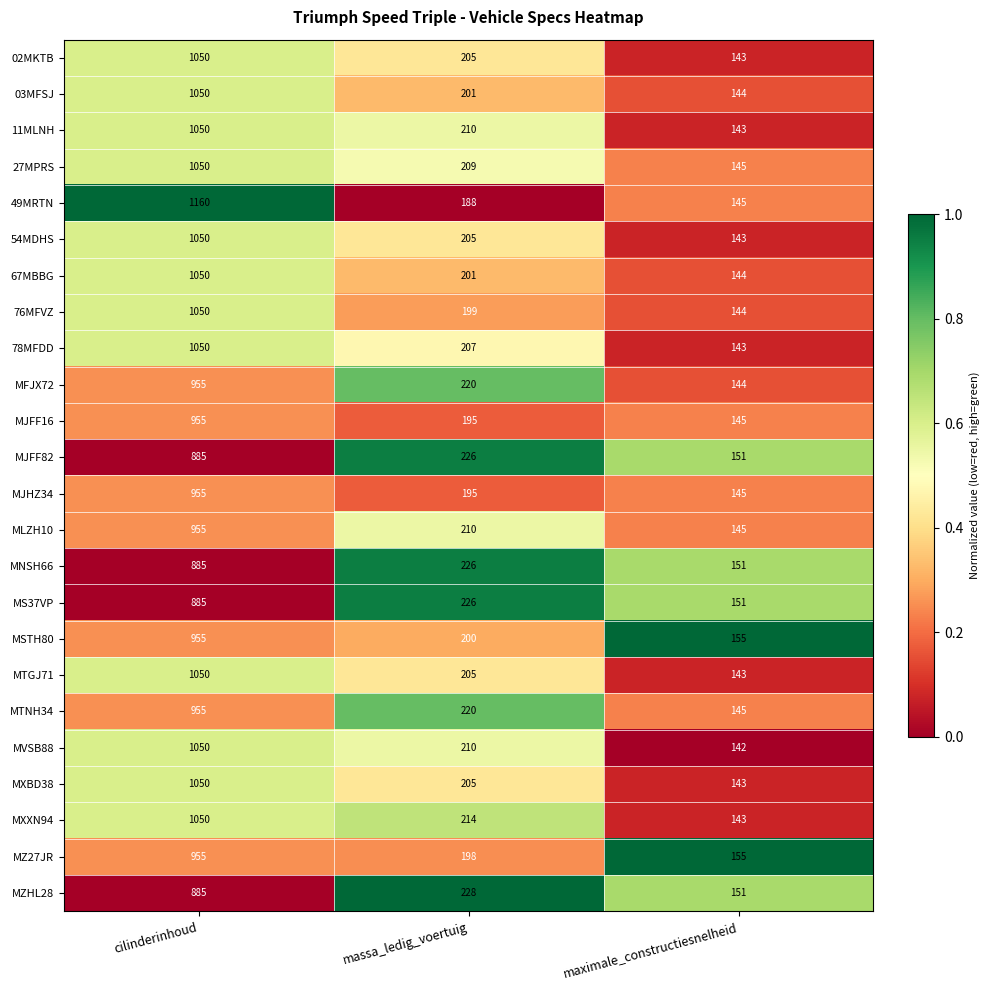

What is the maximum value shown in the chart?

1160